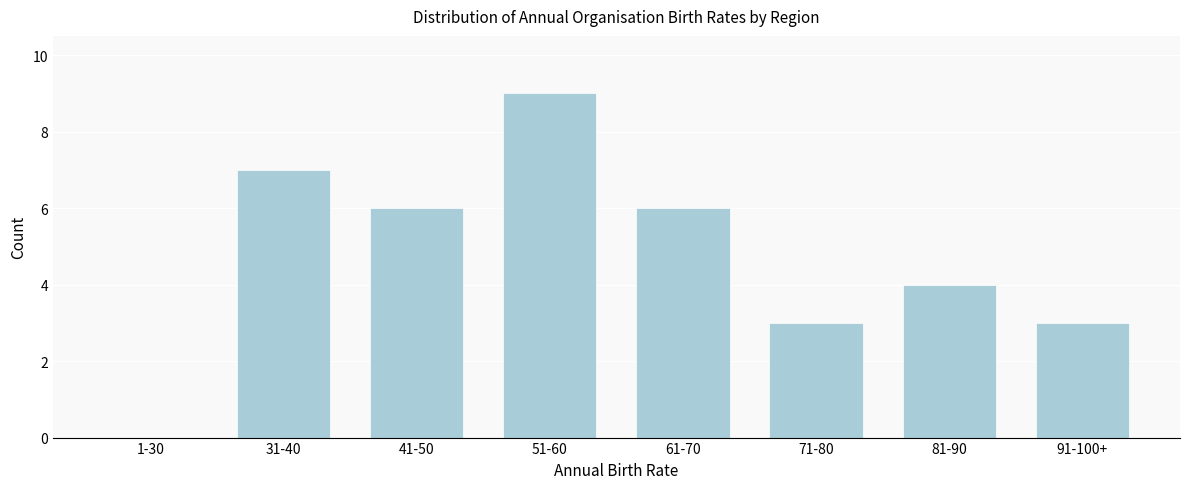

Reading left to right, what are all the values shown in this chart?

1-30=0	31-40=7	41-50=6	51-60=9	61-70=6	71-80=3	81-90=4	91-100+=3